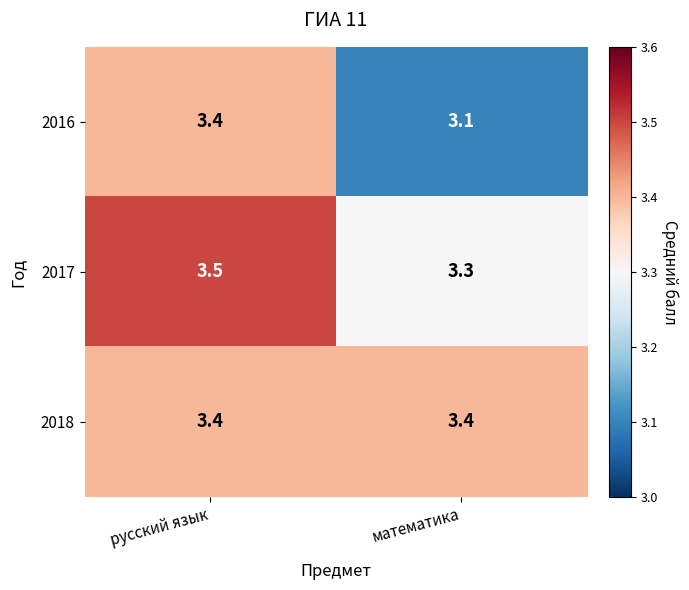

True or false: 2017 has a value of 1.8 at математика.

False